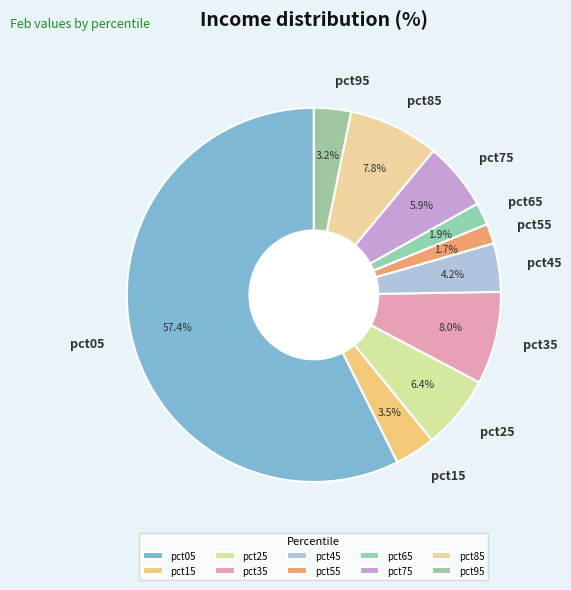

Between pct15 and pct75, which is larger?

pct75